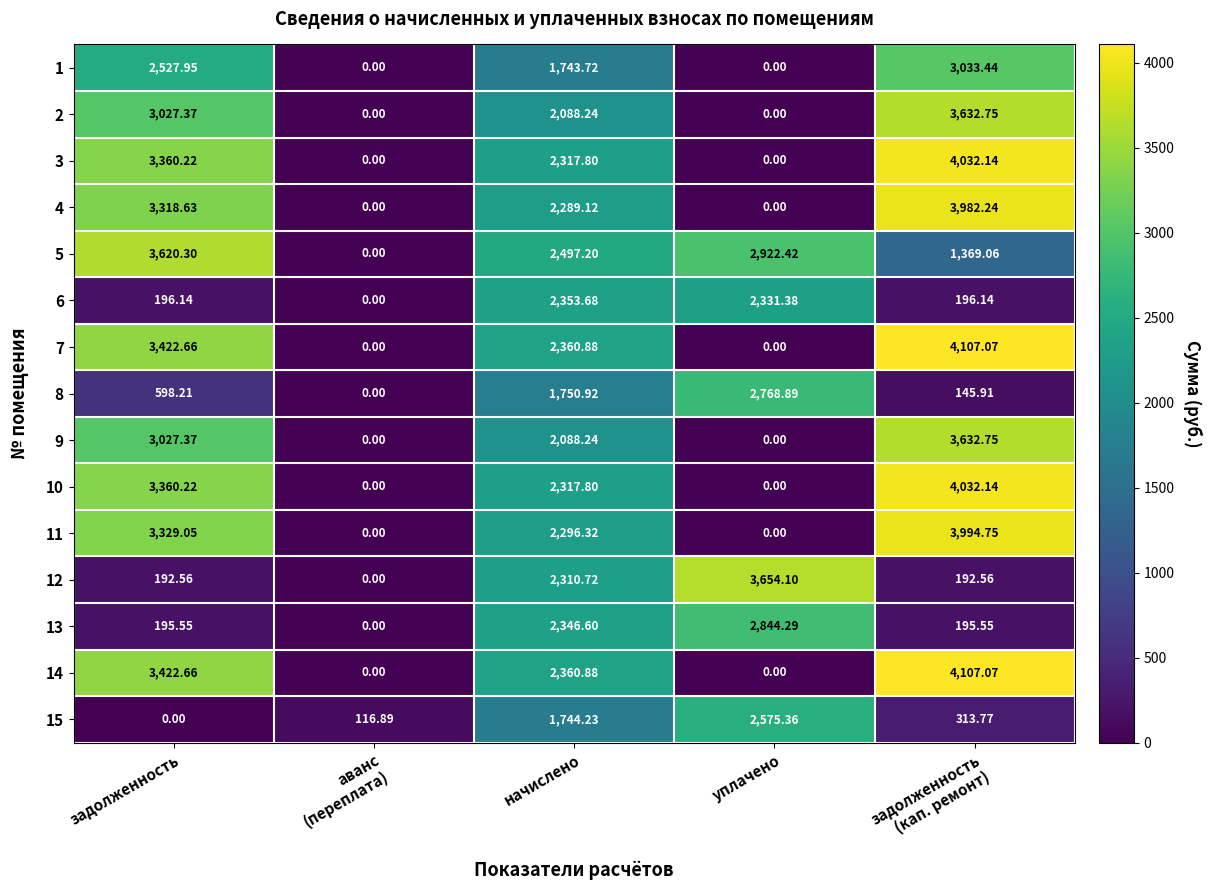

What is the maximum value shown in the chart?

4107.1